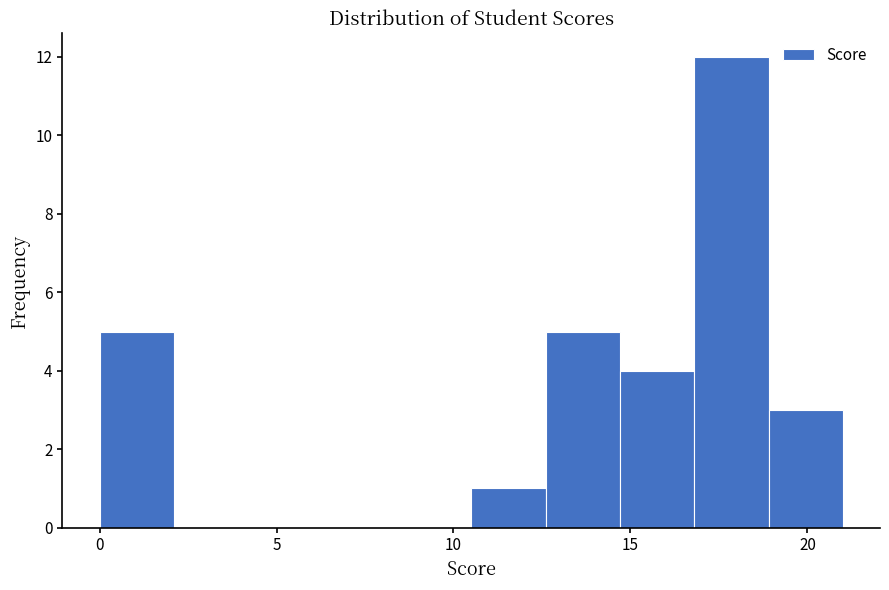

Reading left to right, transcribe this chart: for each bar, give the range it covers on the x-axis and its height. Neither the bar edges nor the heights are printed on the chart, so give them approximately, as read against the axes.

0.0 to 2.1: 5
2.1 to 4.2: 0
4.2 to 6.3: 0
6.3 to 8.4: 0
8.4 to 10.5: 0
10.5 to 12.6: 1
12.6 to 14.7: 5
14.7 to 16.8: 4
16.8 to 18.9: 12
18.9 to 21.0: 3